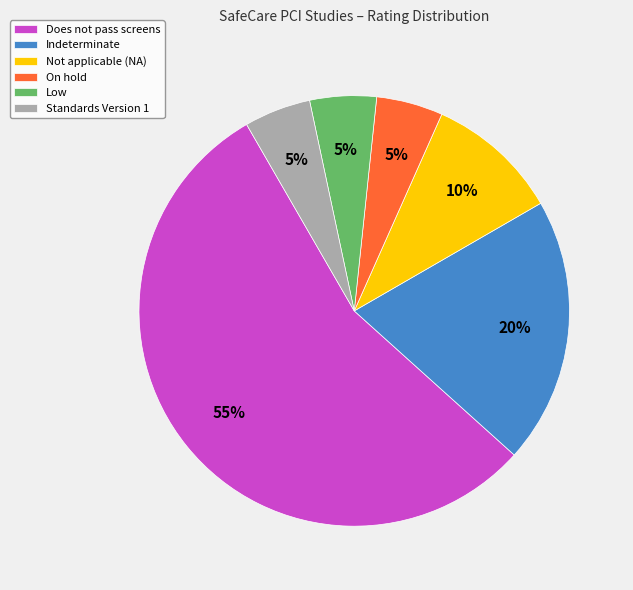

To the nearest percent, what percentage of the pie is Not applicable (NA)?

10%